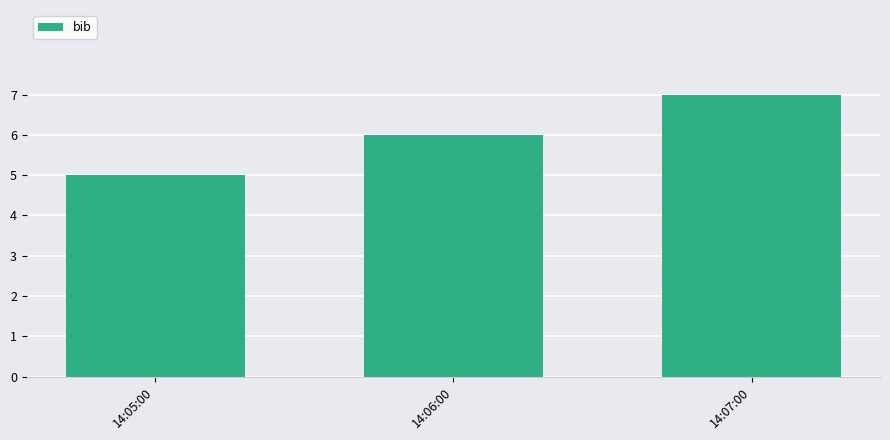

Does the chart contain stacked bars?

No